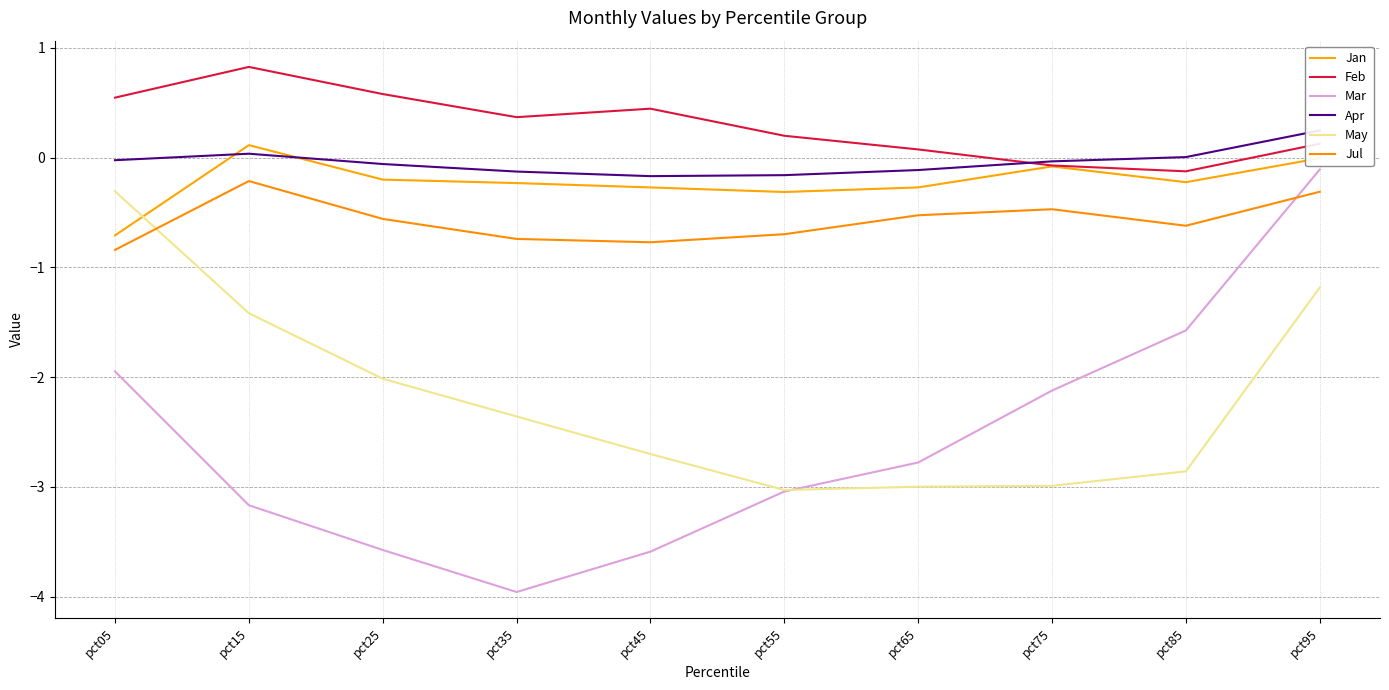

What is the lowest value of the Feb series?

-0.1